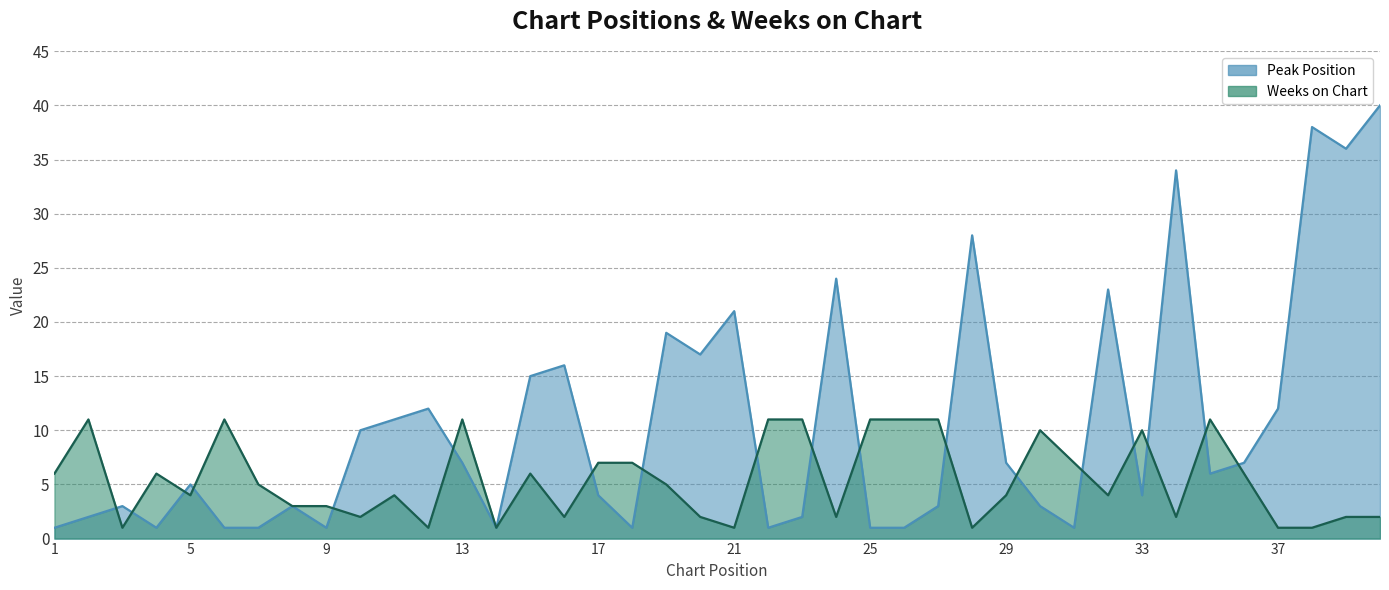

At which category does the chart reach its peak across all series?

40